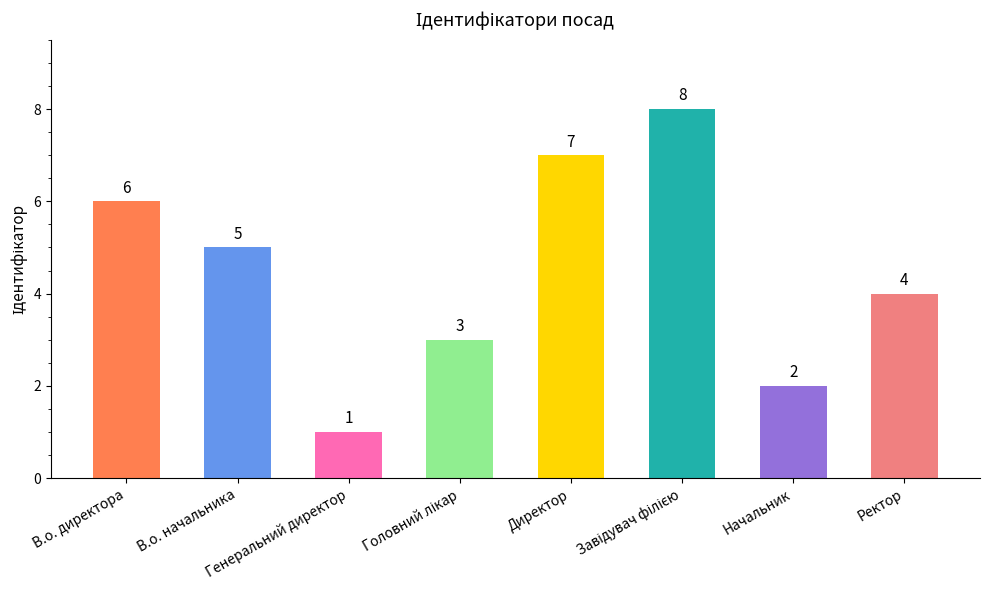

How many bars are there in total?

8